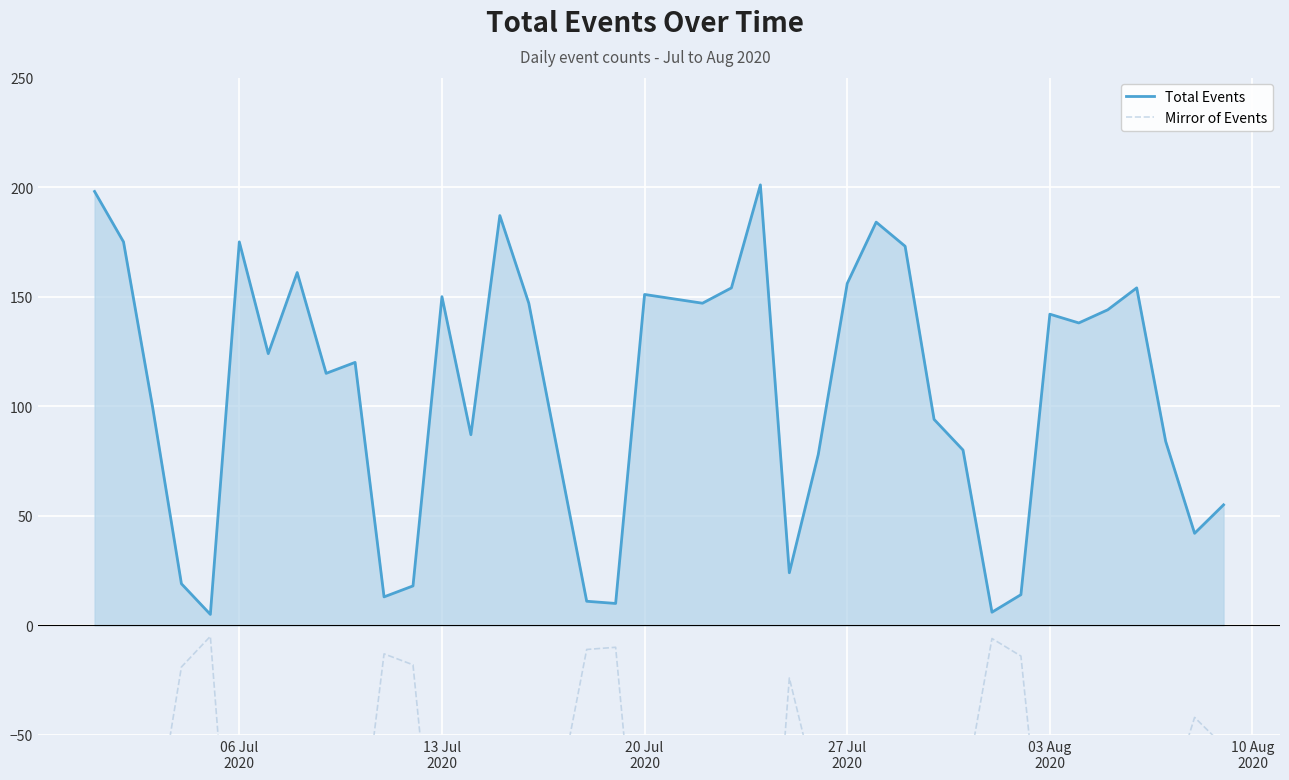

True or false: Total Events and Mirror of Events intersect in this chart.

False